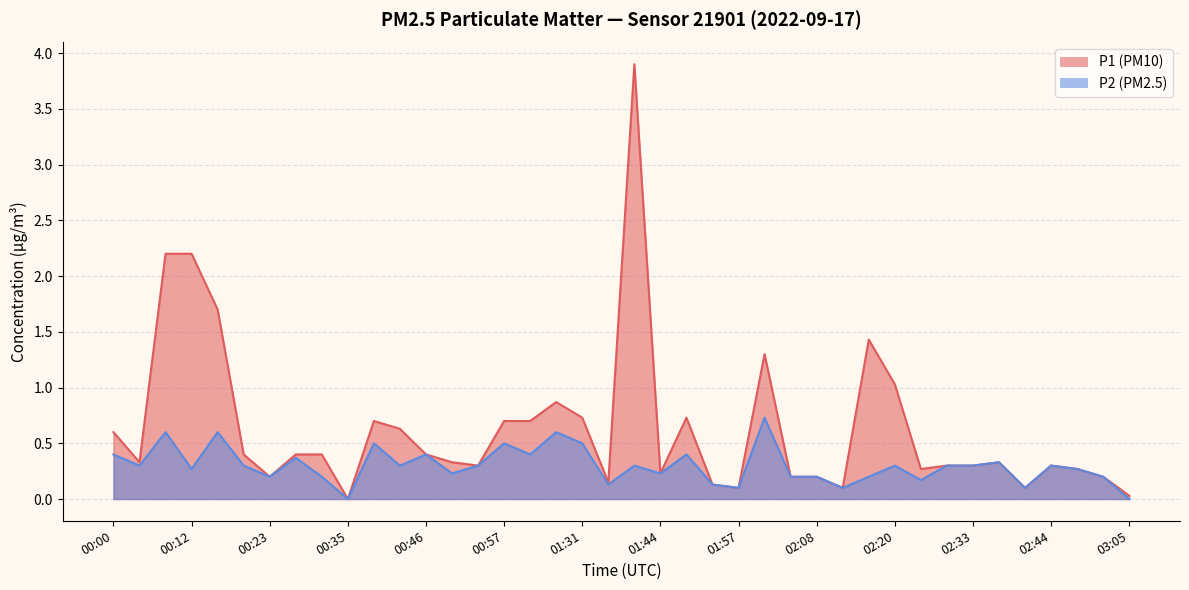

Which series has the largest total across all categories?

P1